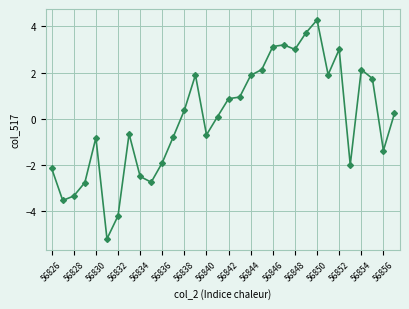

True or false: there are more than 0 points higher than both neighbors.

True